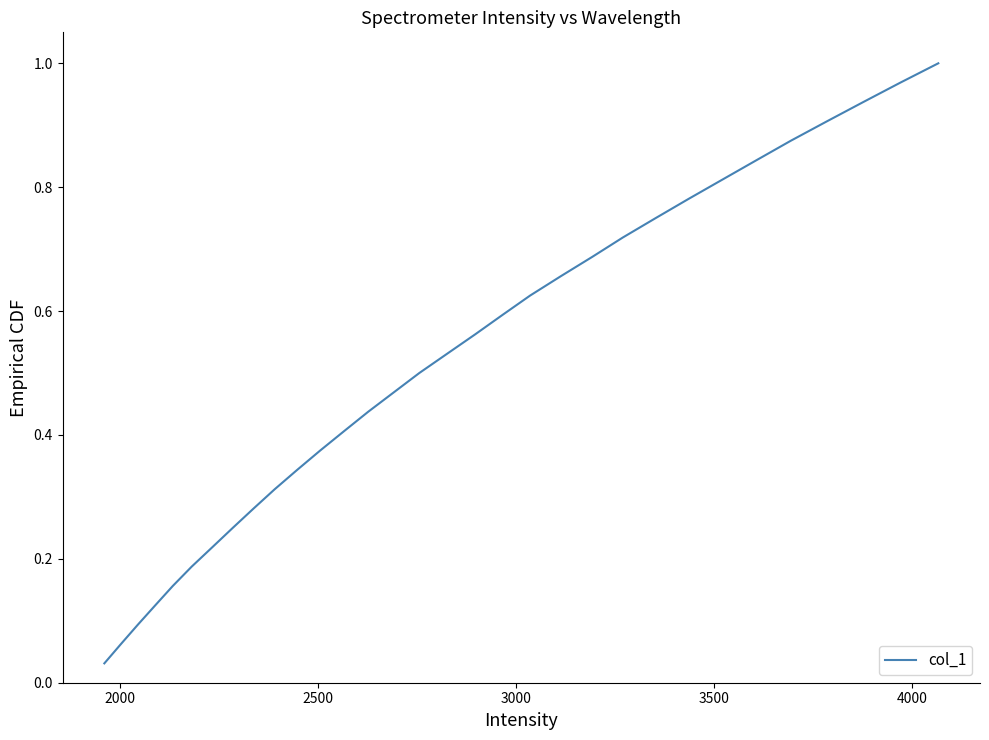

Is this an area chart (filled region under the line)?

No